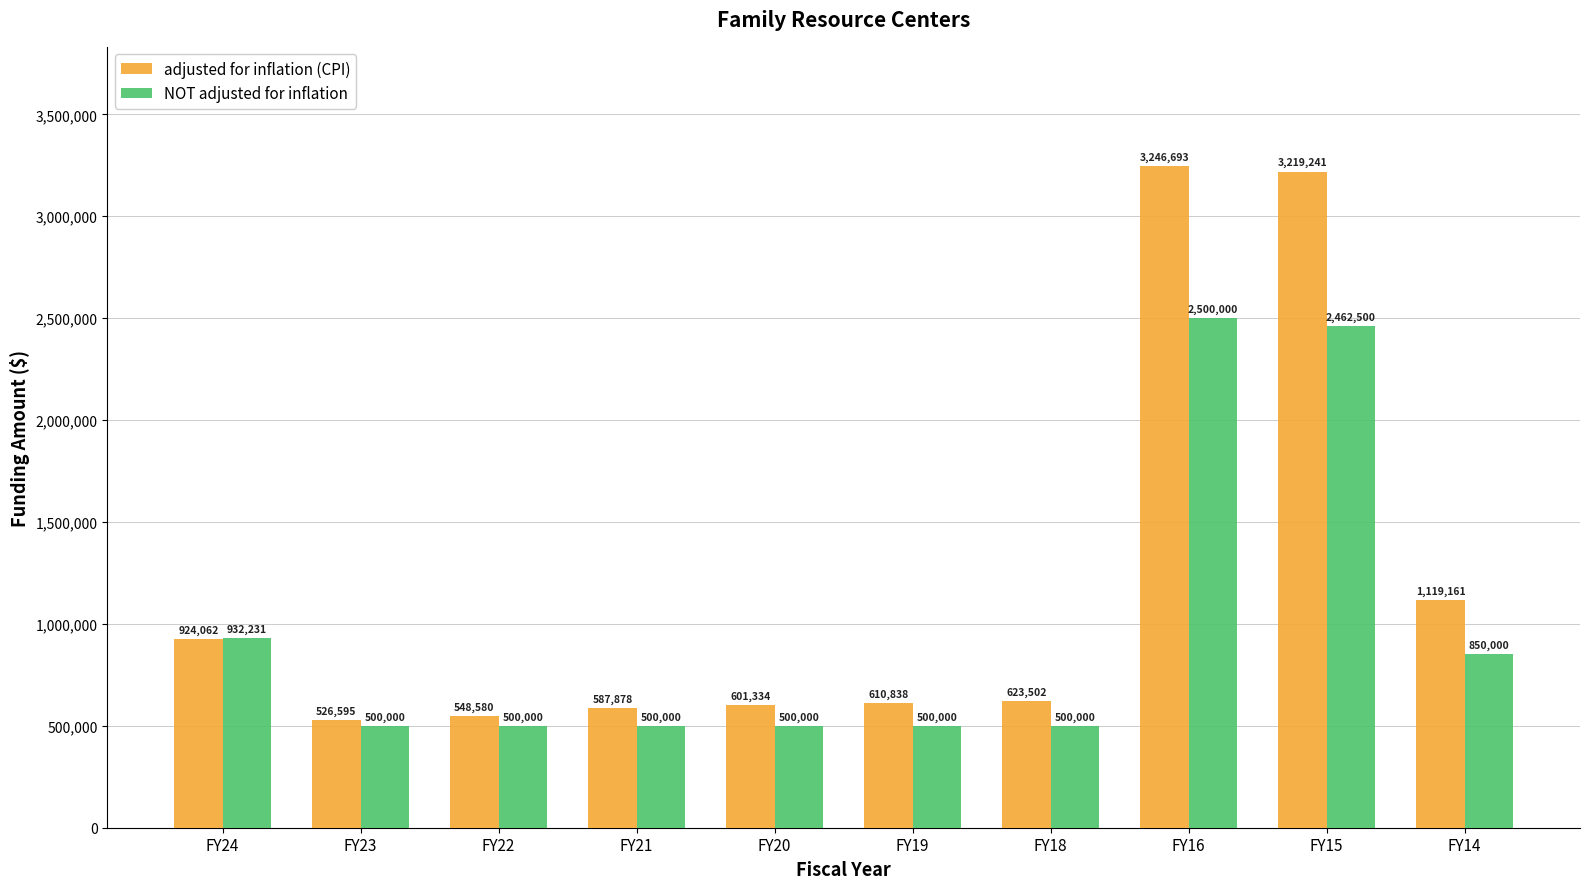

Is it true that NOT adjusted for inflation equals 4305494 at FY16?

False